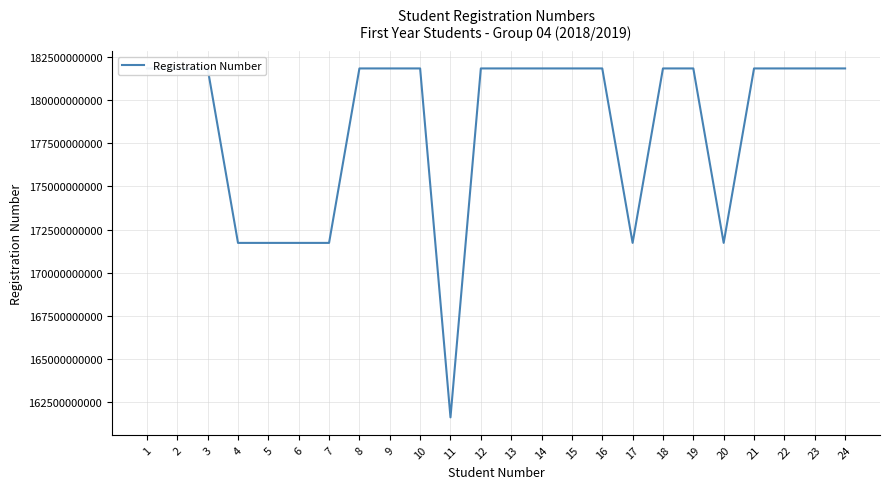

Is it true that the value at 5 is 171733010069?

True